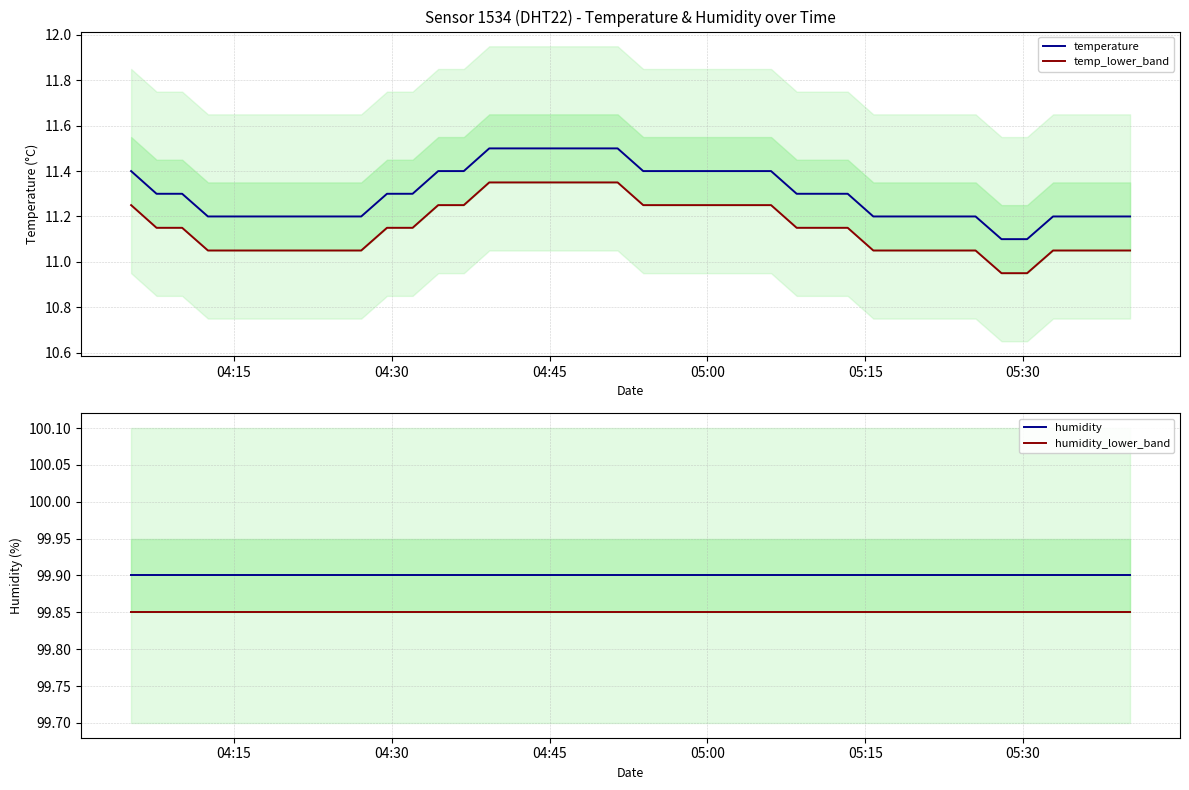

What is the highest value of the temperature series?

11.5